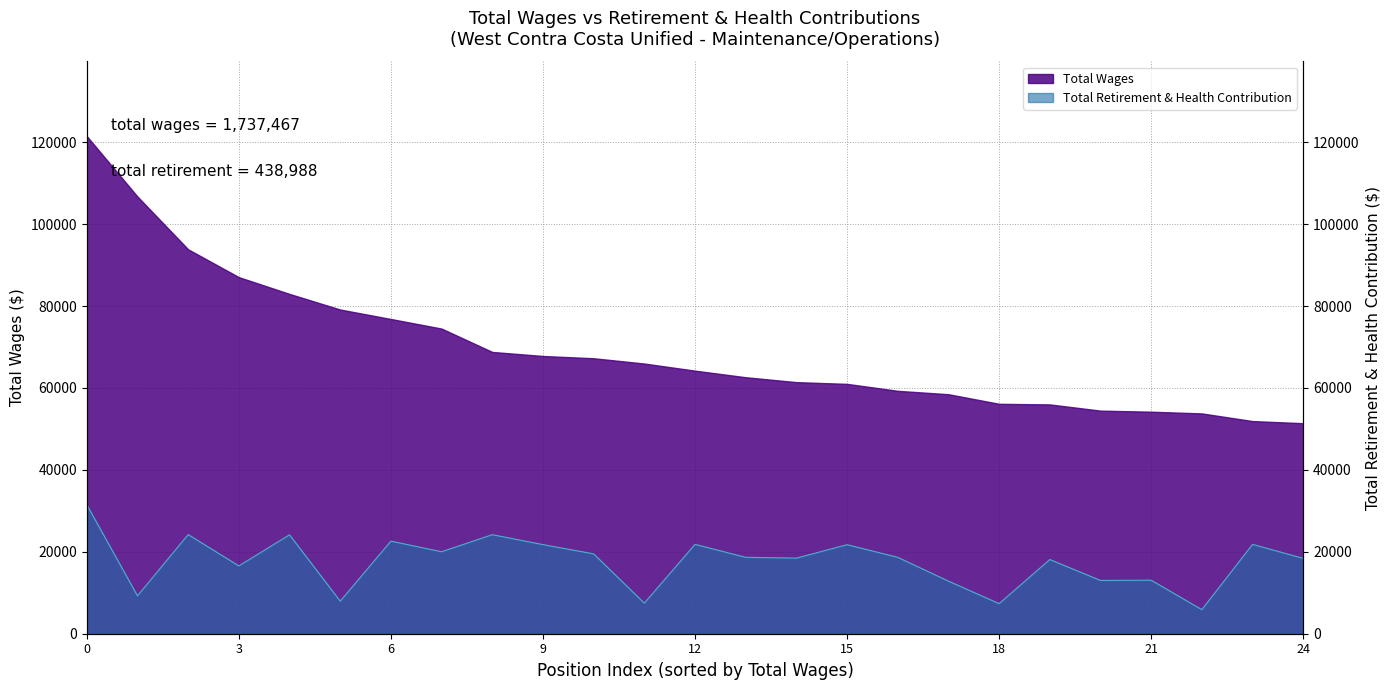

The value at Maintenance & Opera Administrative Ast is 31542. True or false?

False